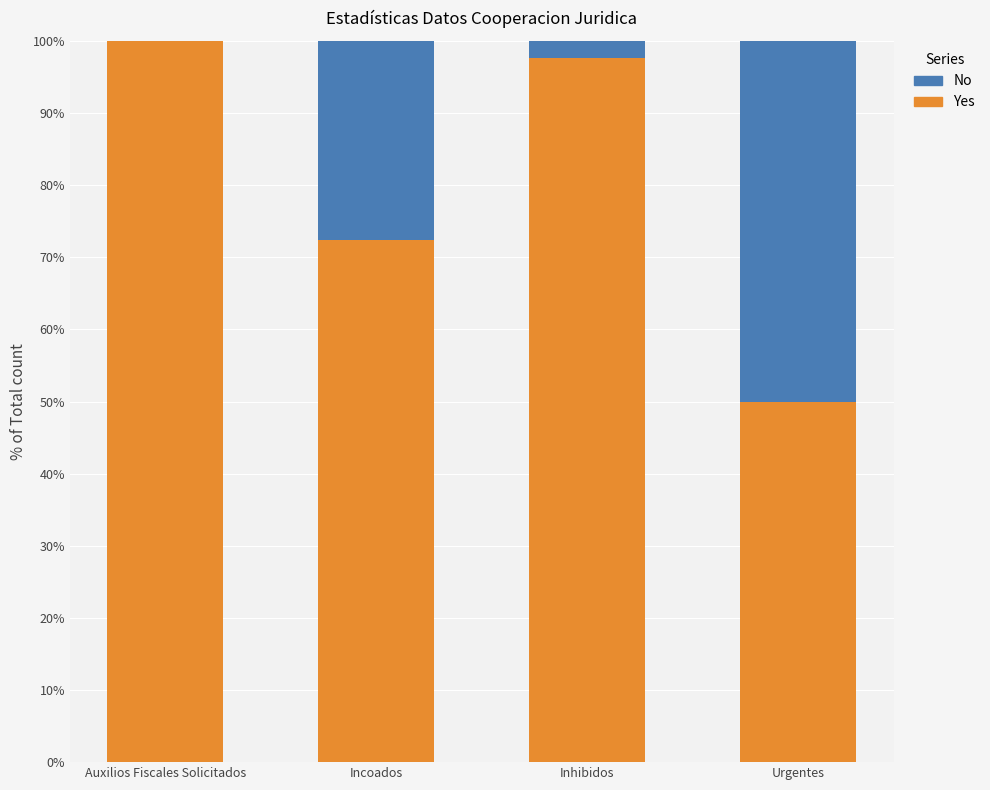

What are all the series names shown in the legend?

No, Yes